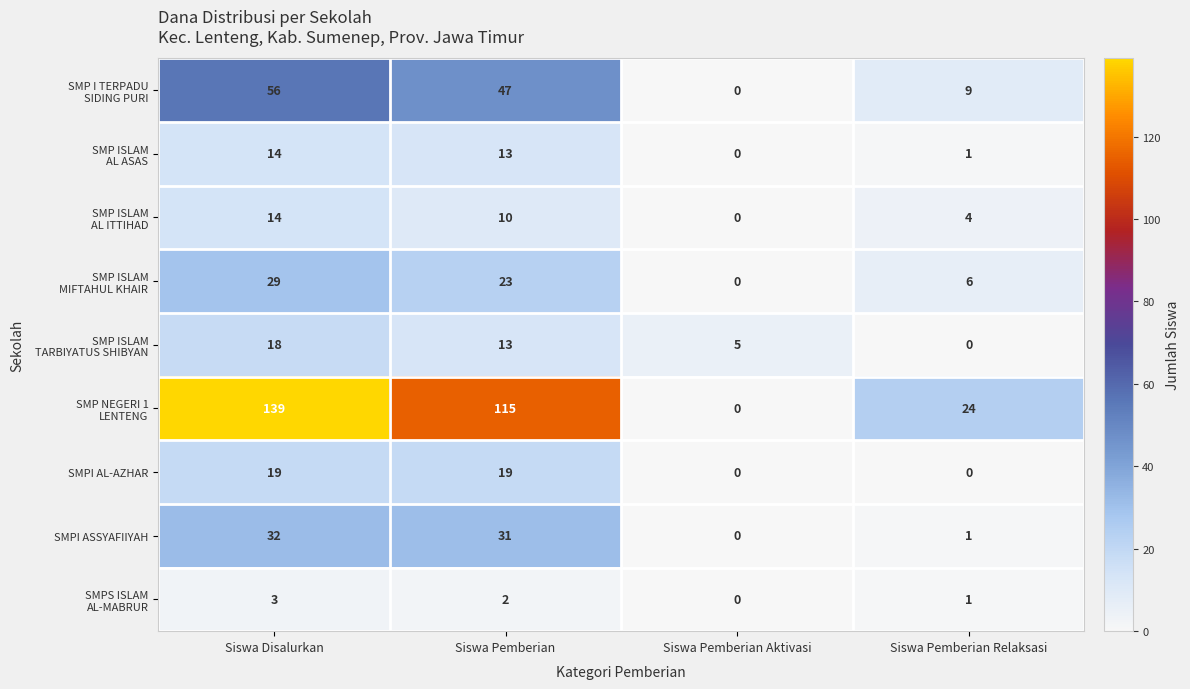

The value of SMPI ASSYAFIIYAH at Siswa Pemberian Relaksasi is 1. True or false?

True